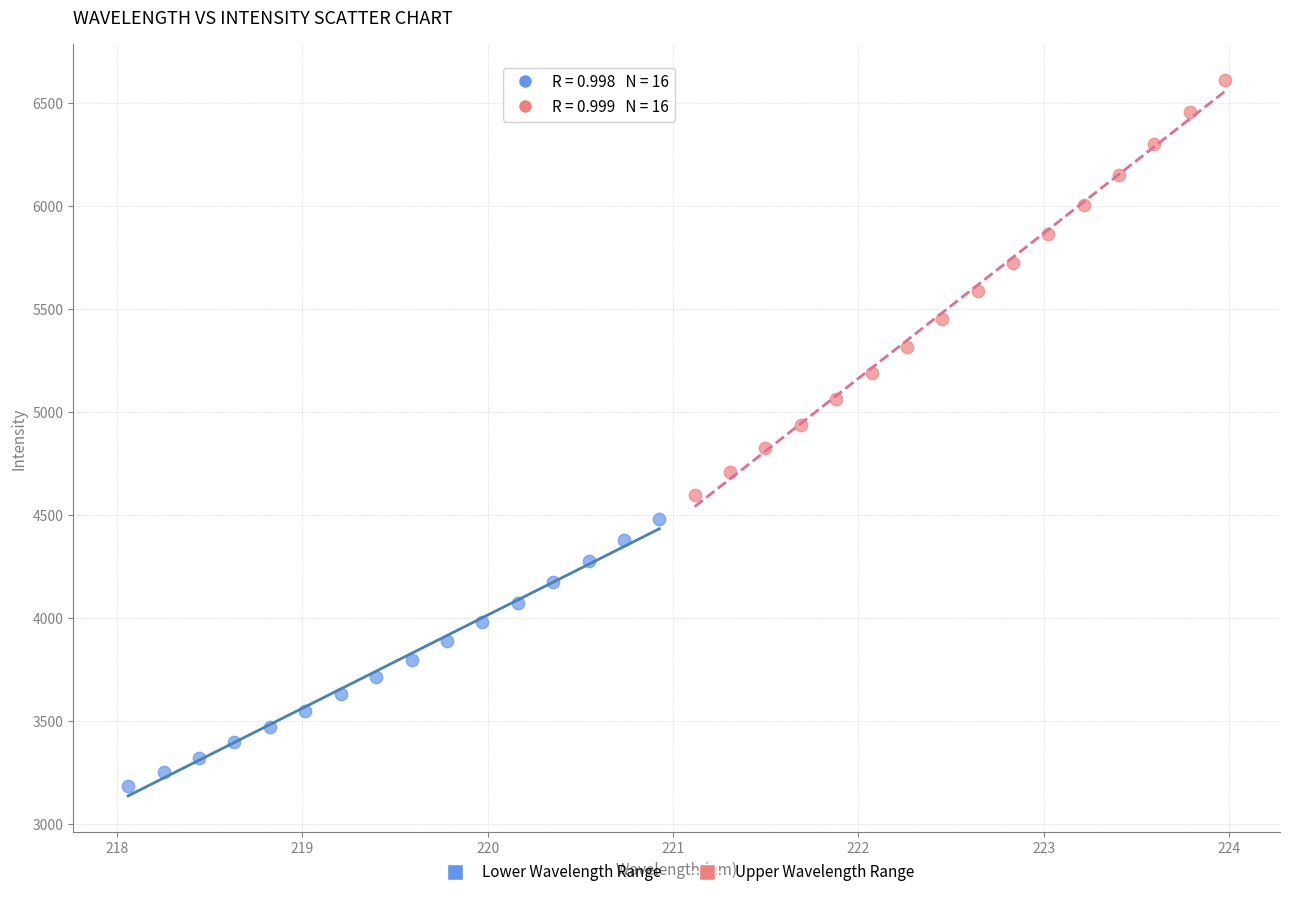

Which series reaches the minimum Y coordinate?

Lower Wavelength Range